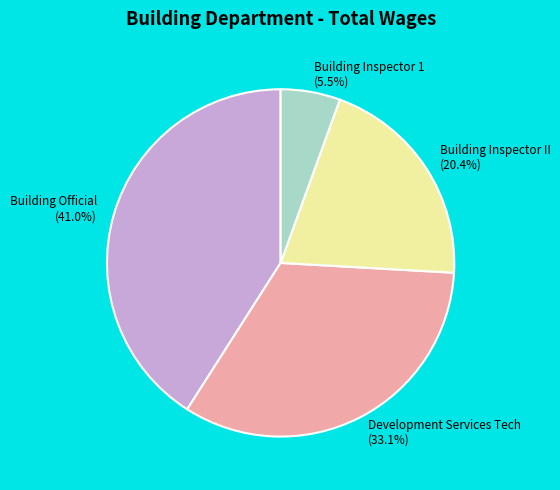

Is Building Official the majority of the pie?

No